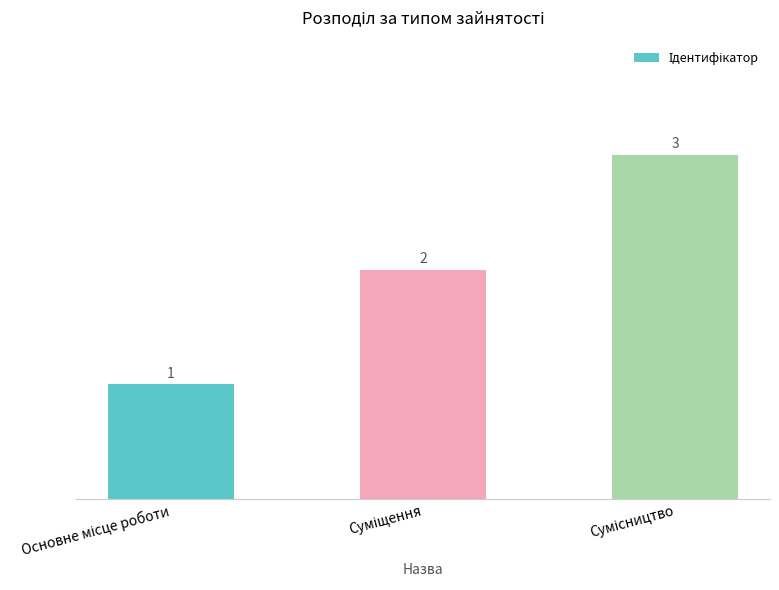

How many bars are there in total?

3